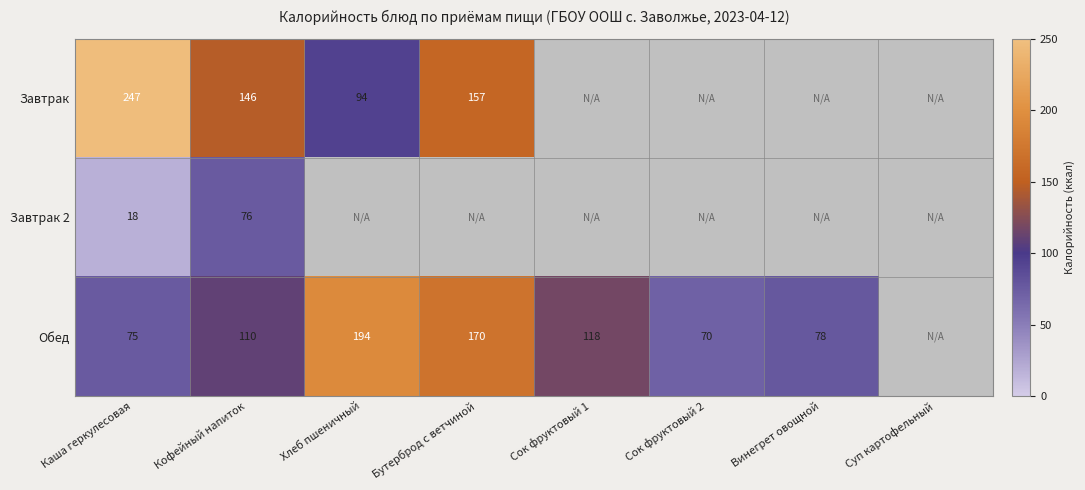

At which category is the sum across all series the highest?

Каша геркулесовая